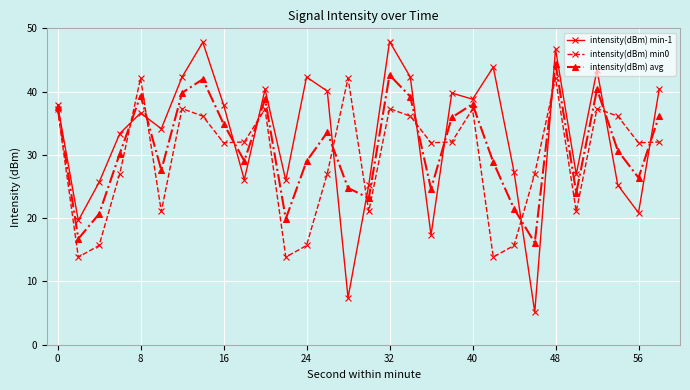

What is the average value of the intensity(dBm) min0 series?

29.4